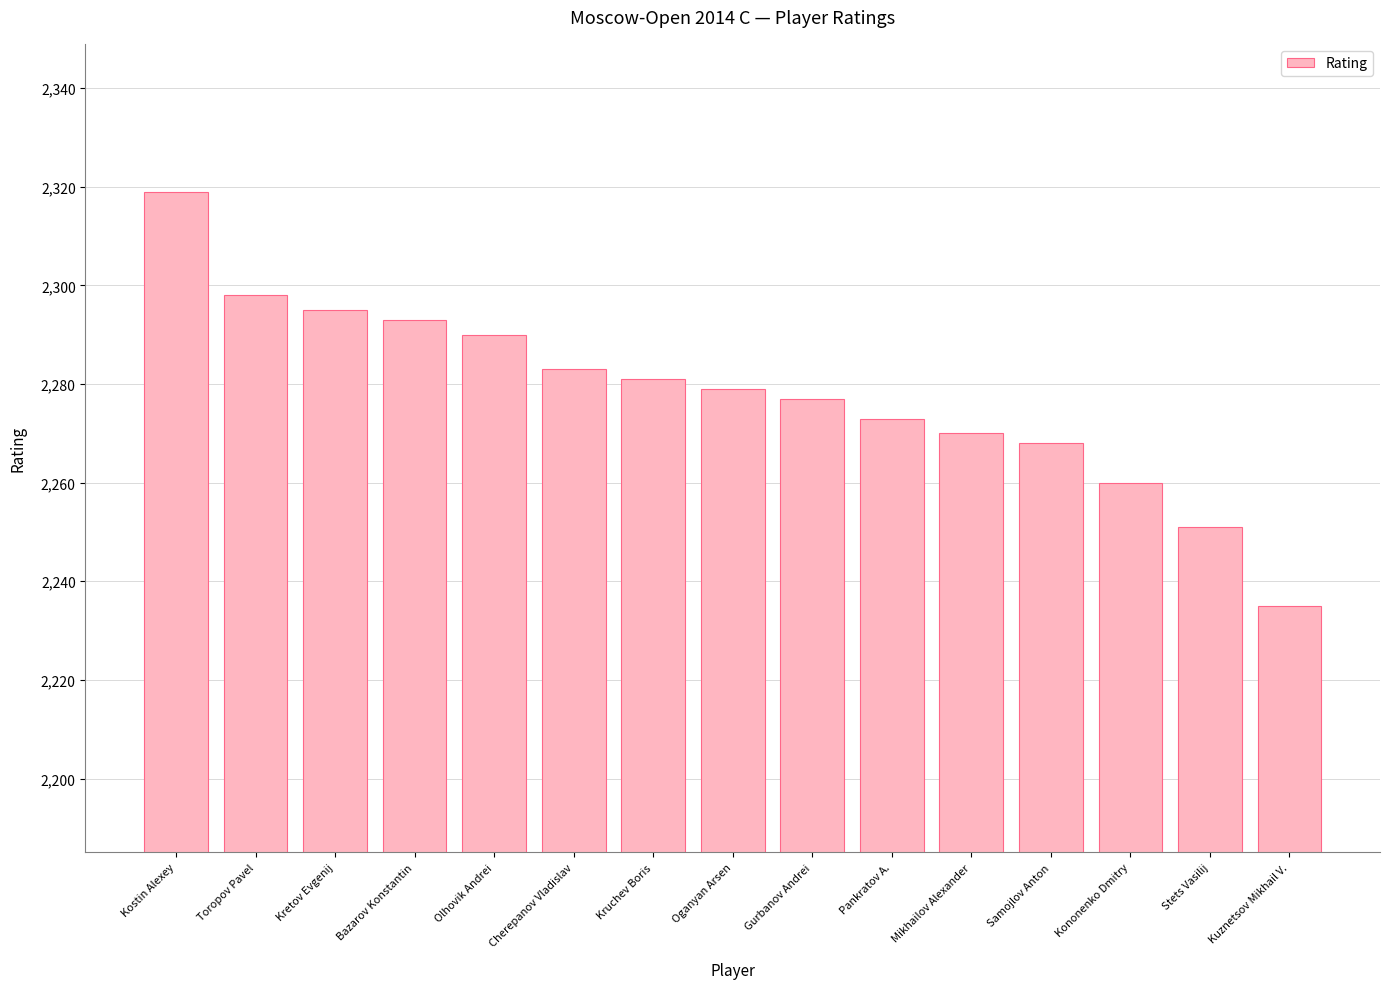

List the labels in order of value, largest first.

Kostin Alexey, Toropov Pavel, Kretov Evgenij, Bazarov Konstantin, Olhovik Andrei, Cherepanov Vladislav, Kruchev Boris, Oganyan Arsen, Gurbanov Andrei, Pankratov A., Mikhailov Alexander, Samojlov Anton, Kononenko Dmitry, Stets Vasilij, Kuznetsov Mikhail V.